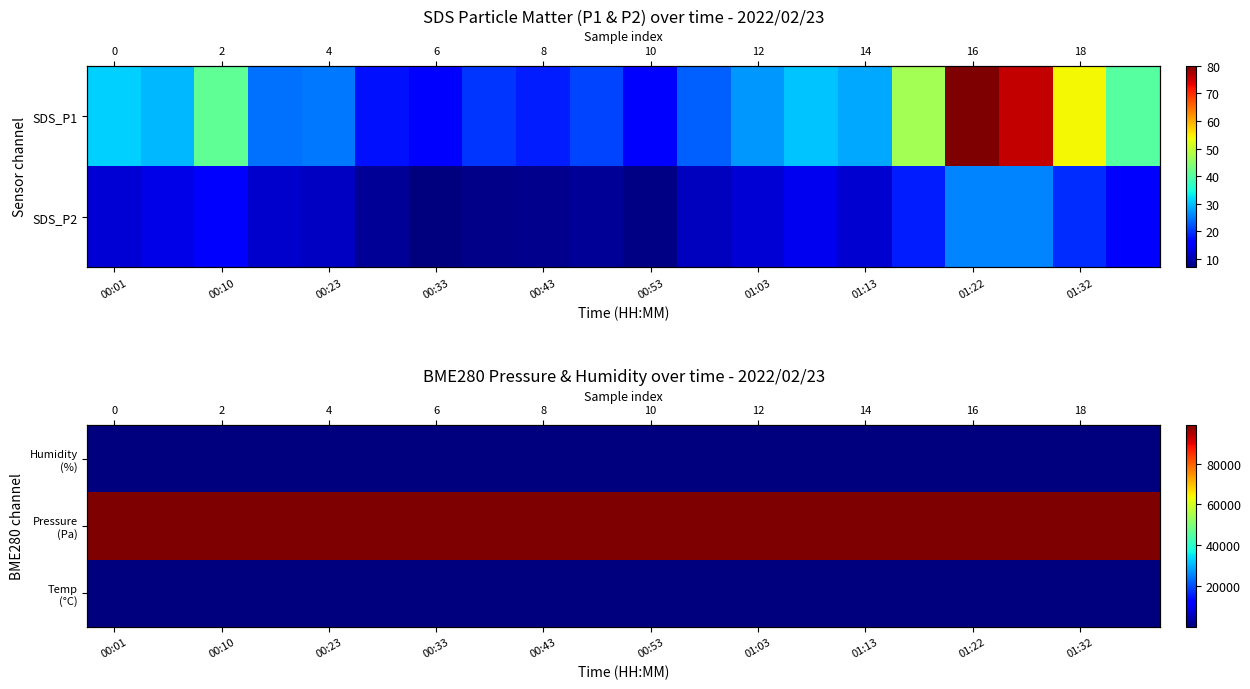

At 01:03, list the series in order from smallest to largest.

Temp (°C), Humidity (%), Pressure (Pa)